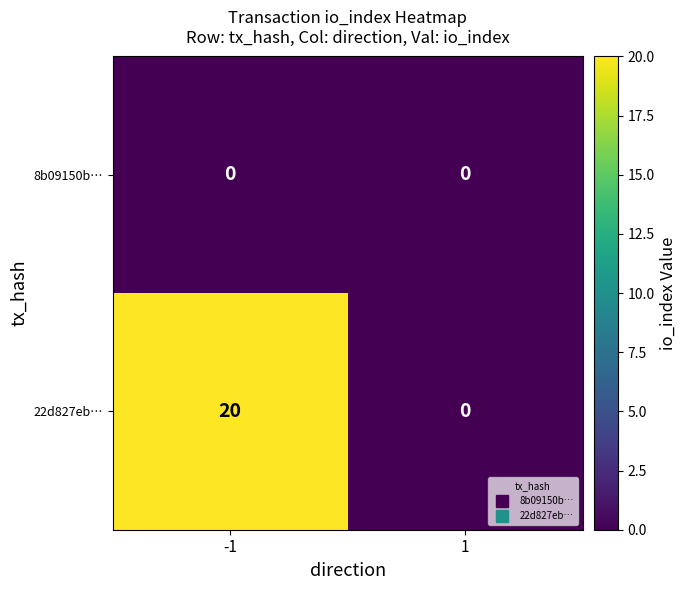

What is the difference between the 22d827eb… values at -1 and 1?

20